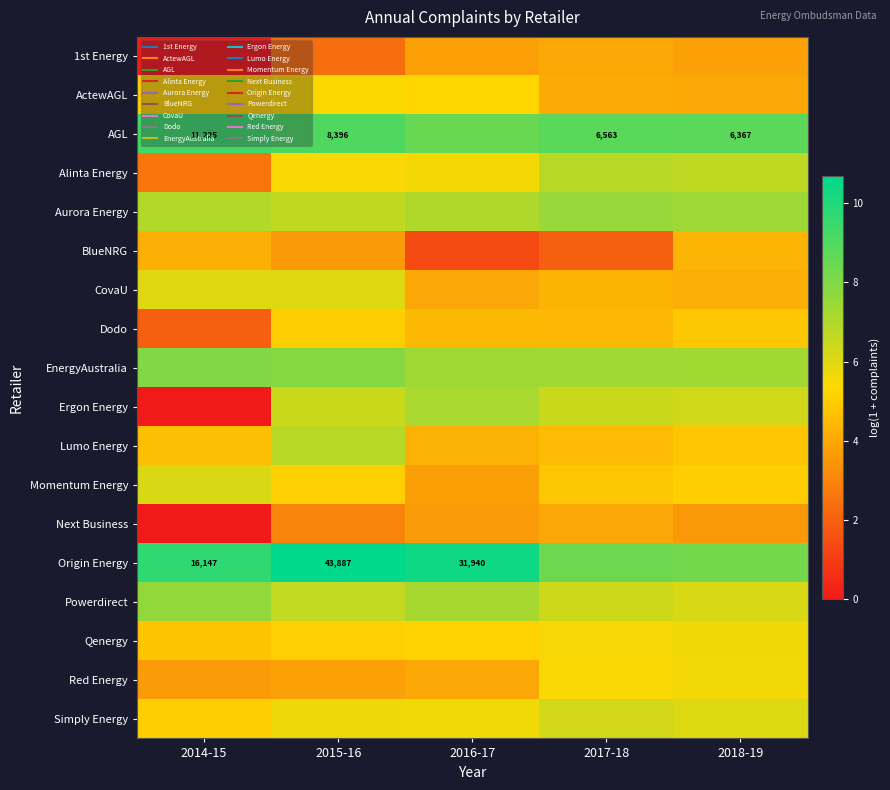

Which series has the largest total across all categories?

Origin Energy